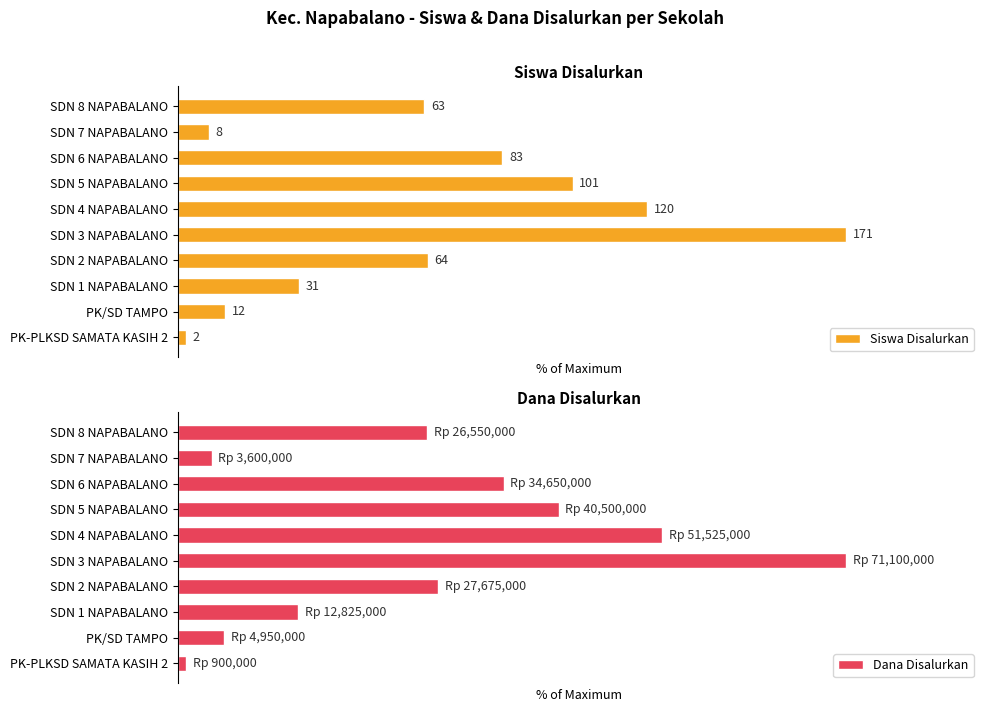

The value of Dana Disalurkan at PK/SD TAMPO is 10.1. True or false?

False